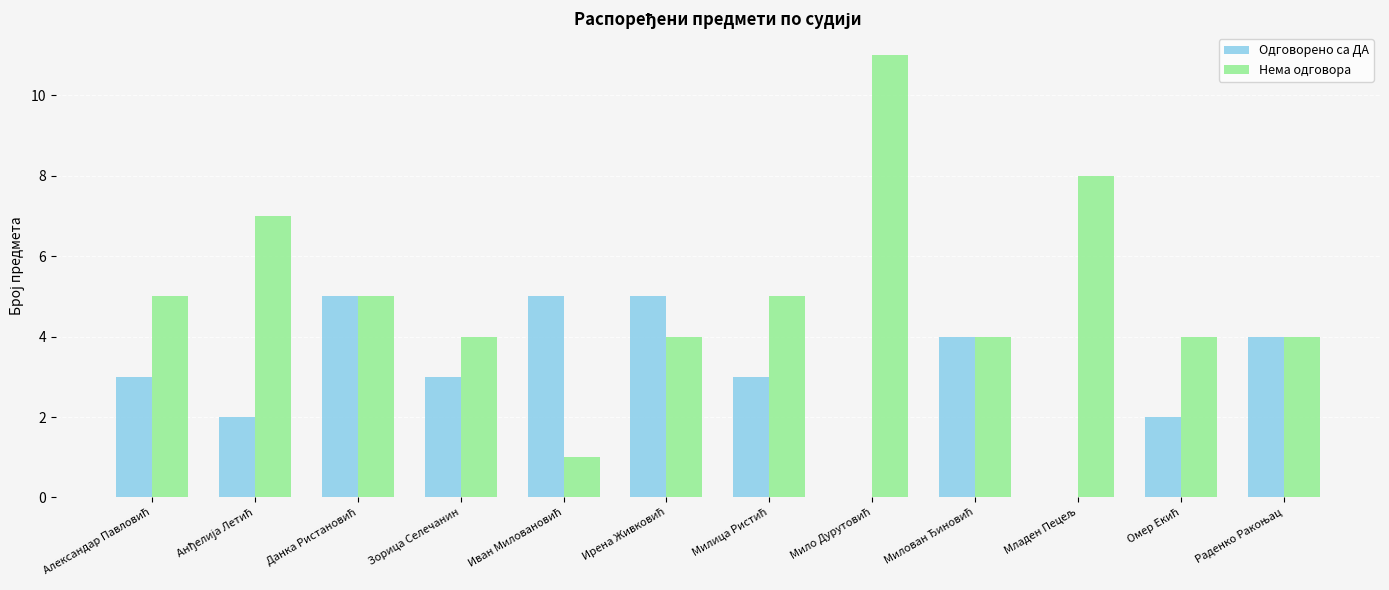

The value of Одговорено са ДА at Зорица Селечанин is 5. True or false?

False